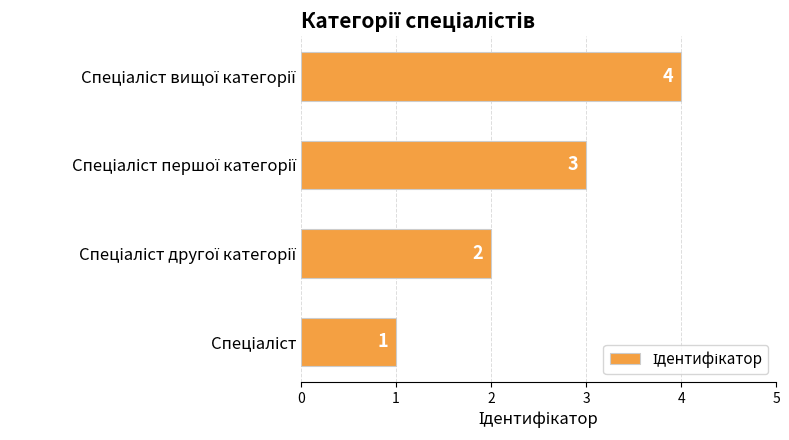

What is the difference between the maximum and minimum values?

3